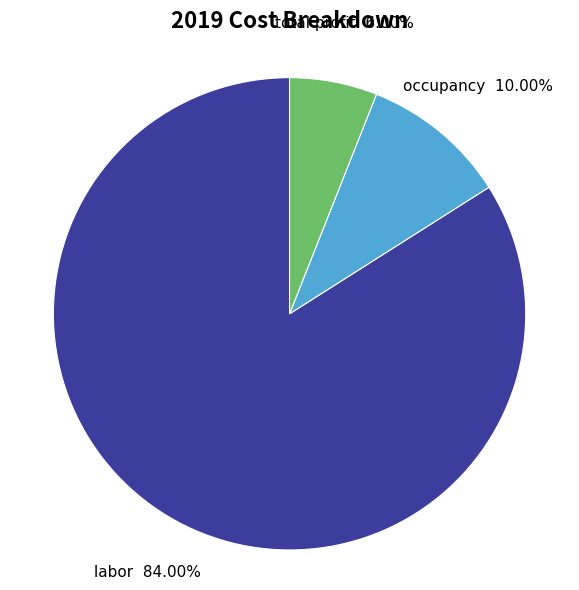

To the nearest percent, what is the combined percentage of occupancy and labor?

94%